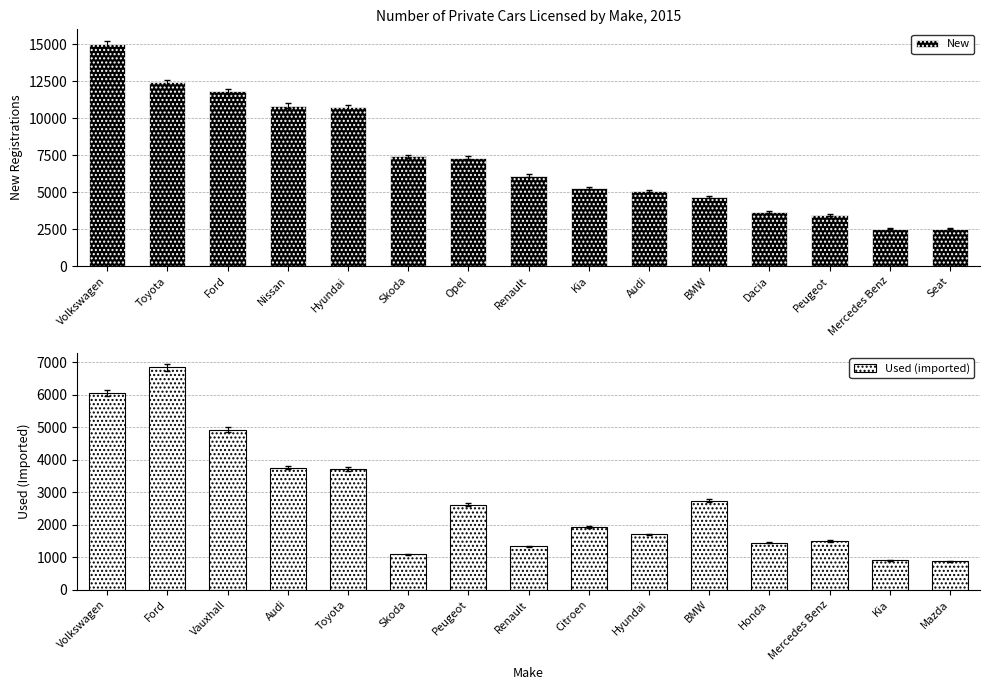

True or false: New has a value of 18415 at Hyundai.

False